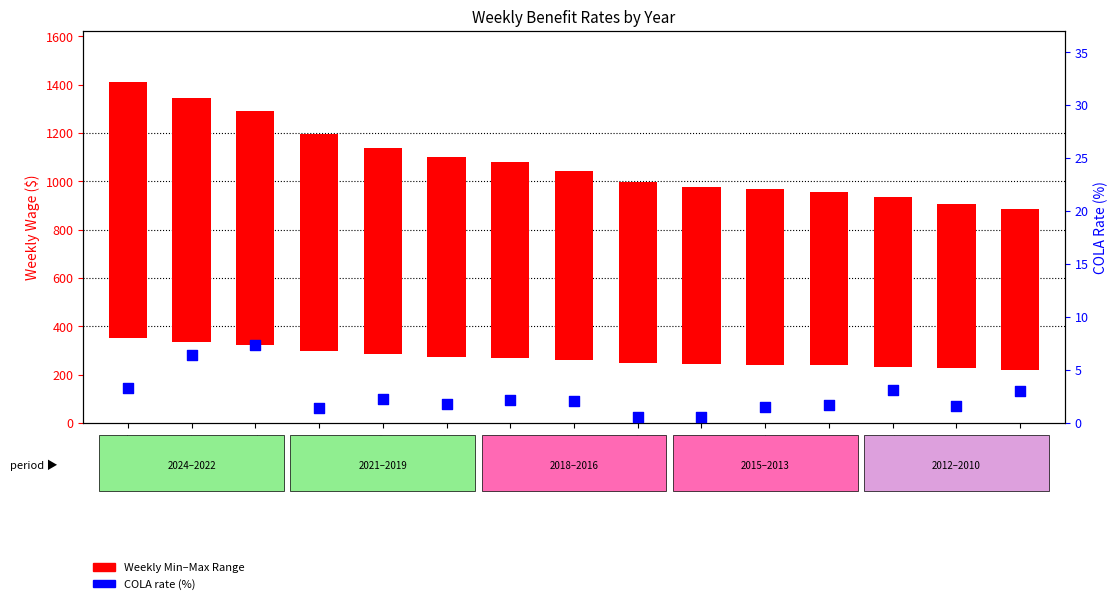

What is the change in value from 2016 to 2011?

+1.1